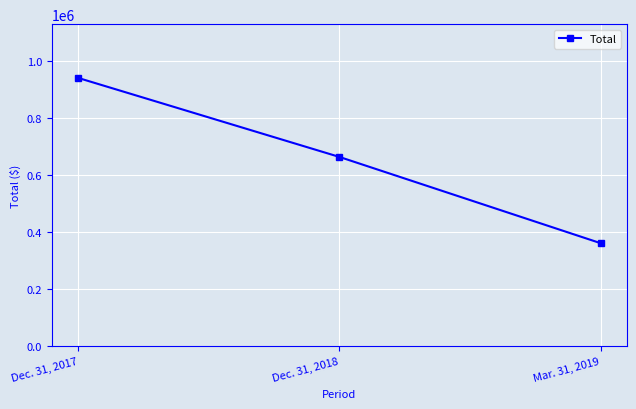

True or false: the data shows 609010 at Mar. 31, 2019.

False